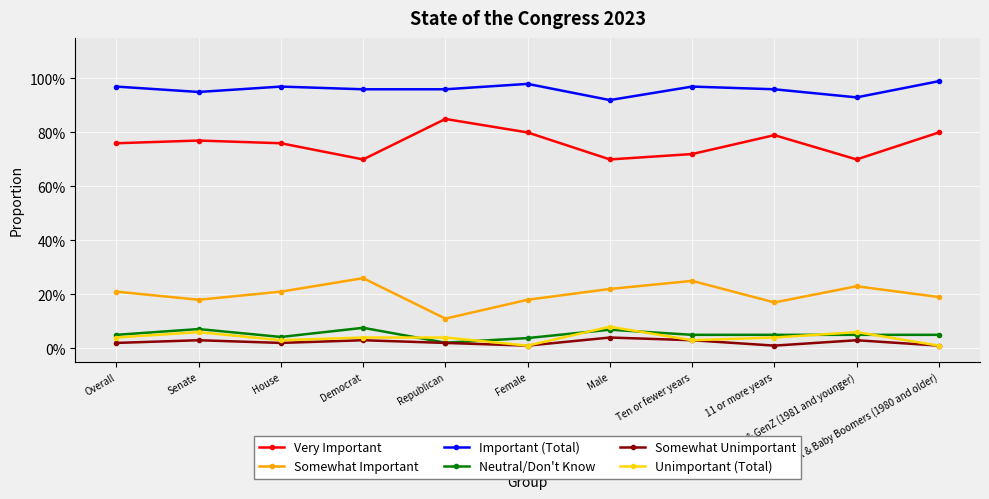

Between House and Millennials & GenZ (1981 and younger), which series saw the biggest shift?

Very Important